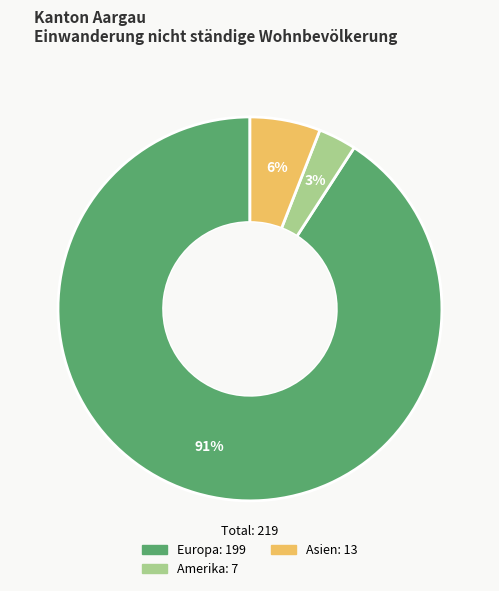

To the nearest percent, what is the difference between the largest and smallest slice percentages?

88%